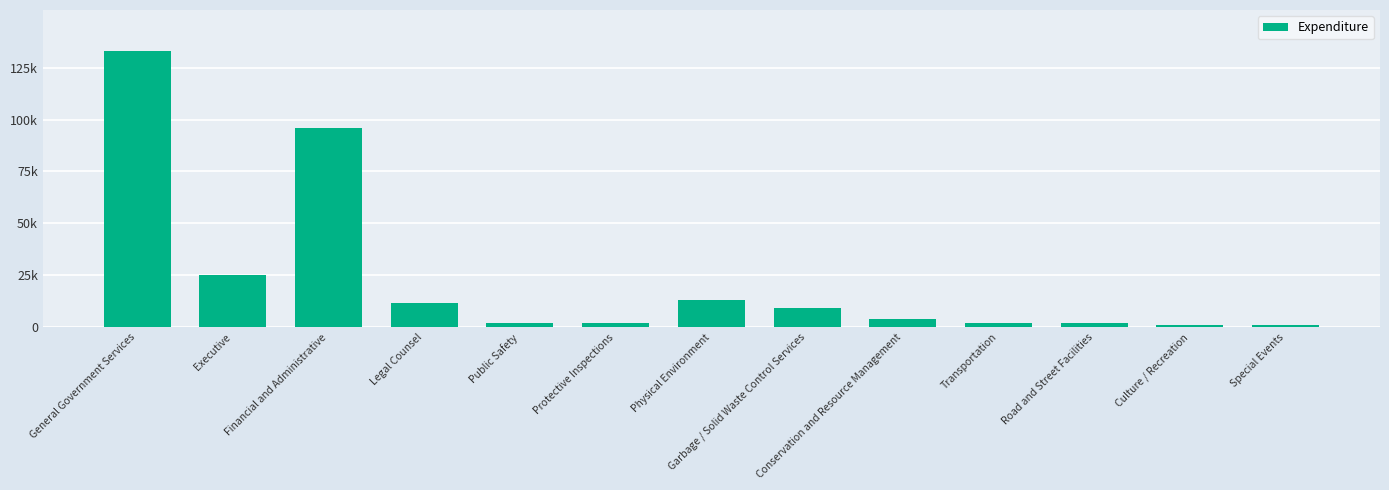

What is the difference between the maximum and minimum values?

131819